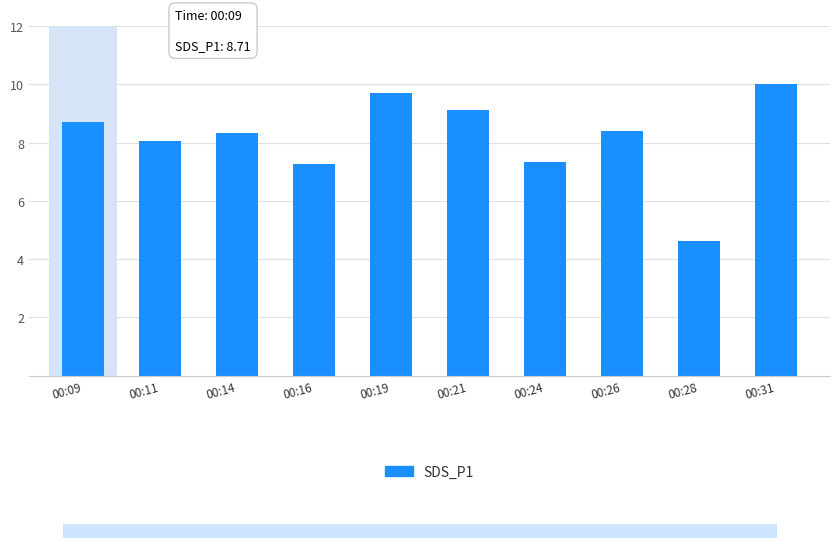

How many values are below 8?

3